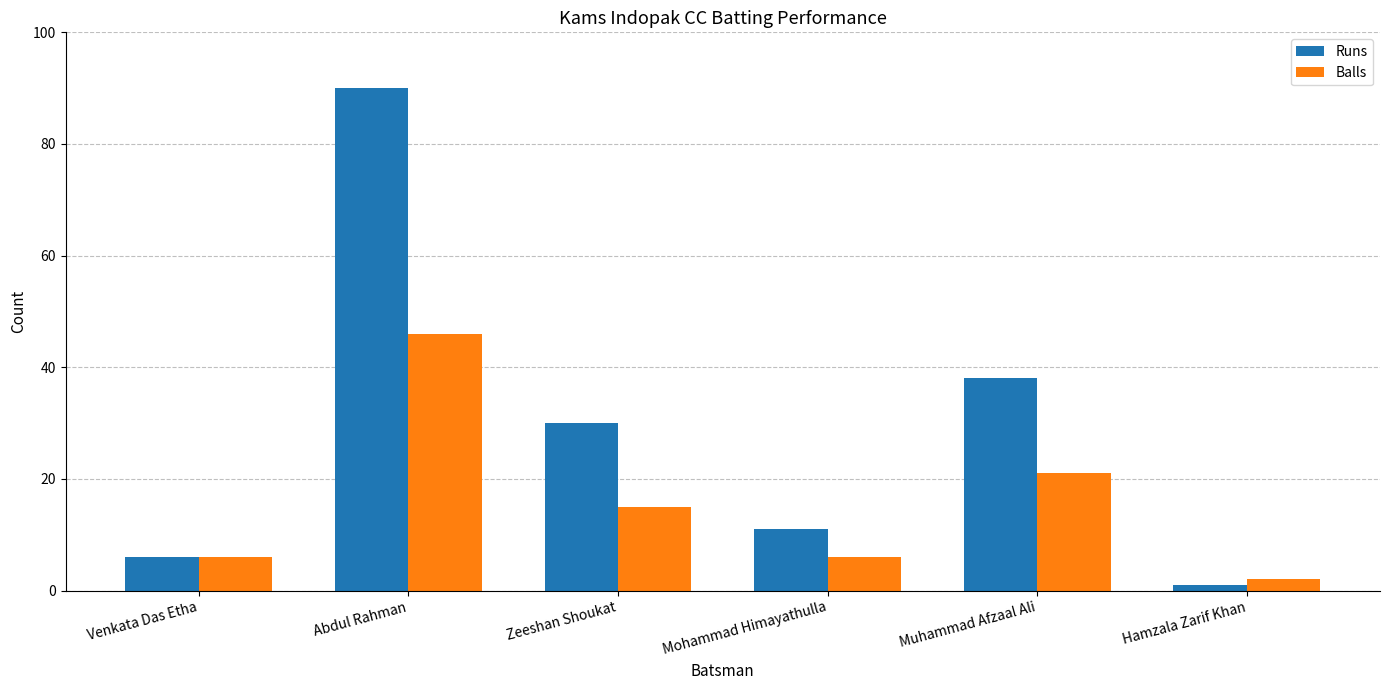

How many bars are there in total?

12